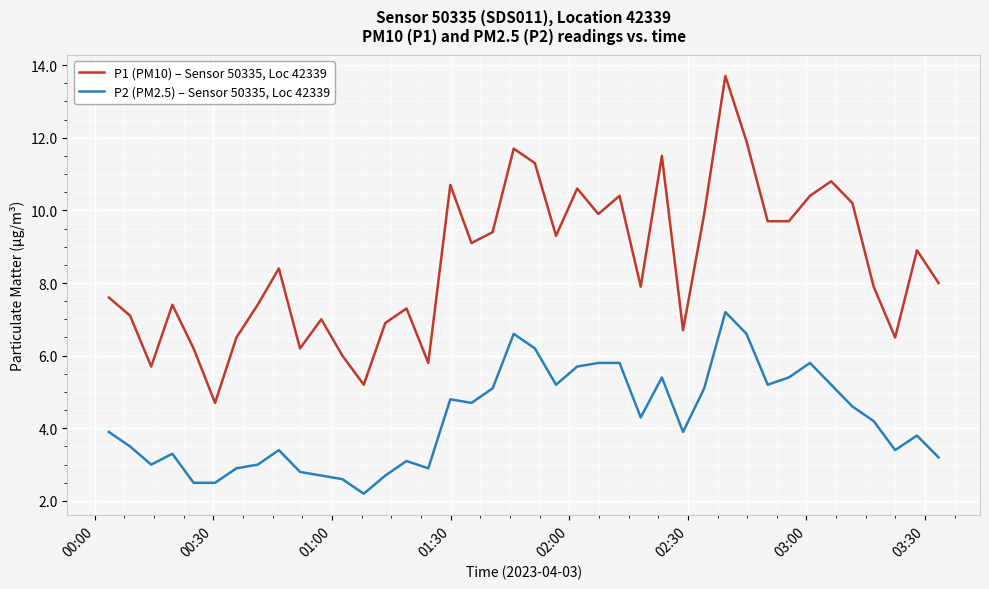

Which series has the largest total across all categories?

P1 (PM10) – Sensor 50335, Loc 42339